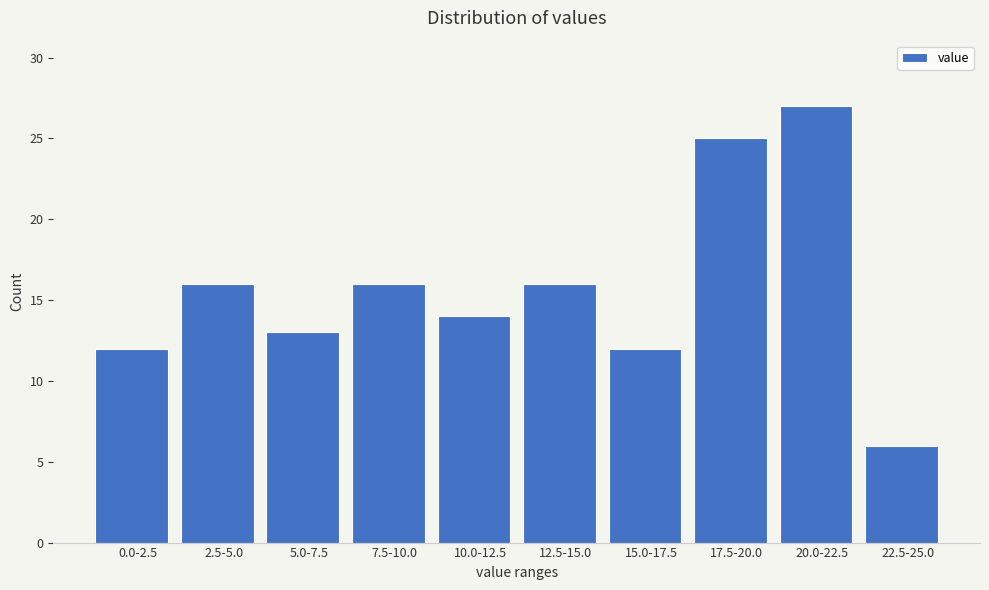

Reading left to right, what are all the values shown in this chart?

0.0-2.5=12	2.5-5.0=16	5.0-7.5=13	7.5-10.0=16	10.0-12.5=14	12.5-15.0=16	15.0-17.5=12	17.5-20.0=25	20.0-22.5=27	22.5-25.0=6